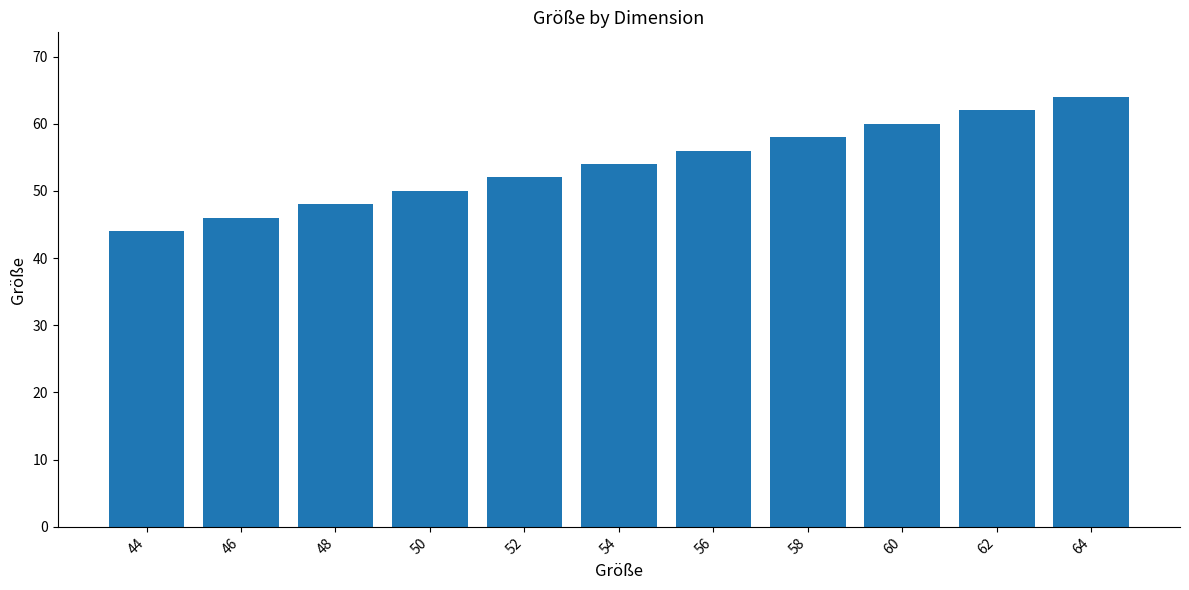

What is the change in value from 52 to 64?

+12